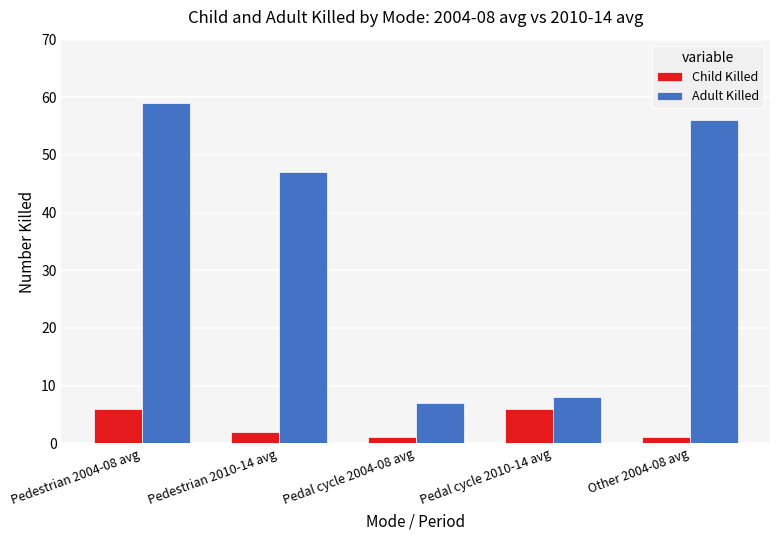

What is the difference between the highest and lowest values at Pedestrian 2010-14 avg?

45